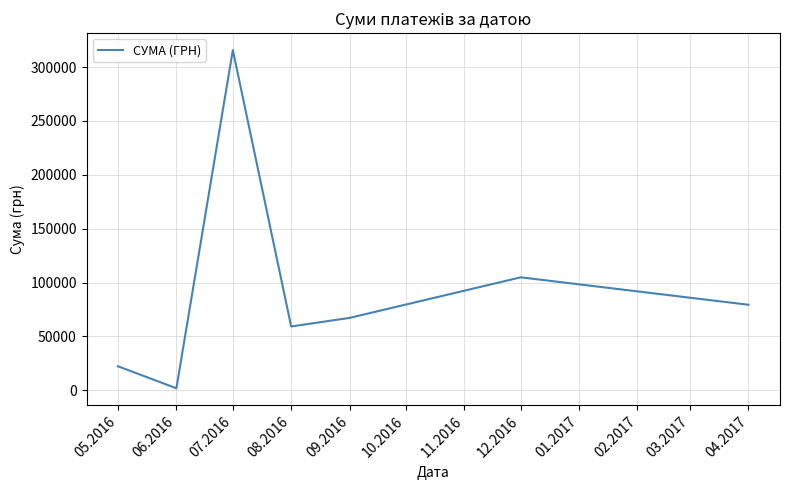

What is the difference between the values at 07.2016 and 06.2016?

313829.3